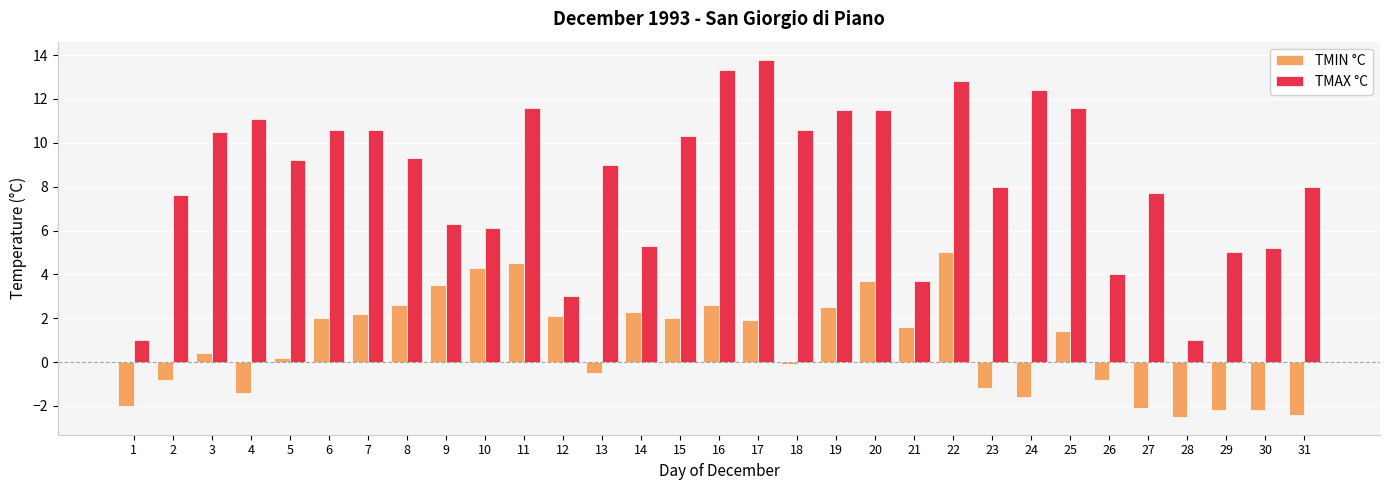

What is the value of the TMIN °C bar at the 22nd from the left?

5.0